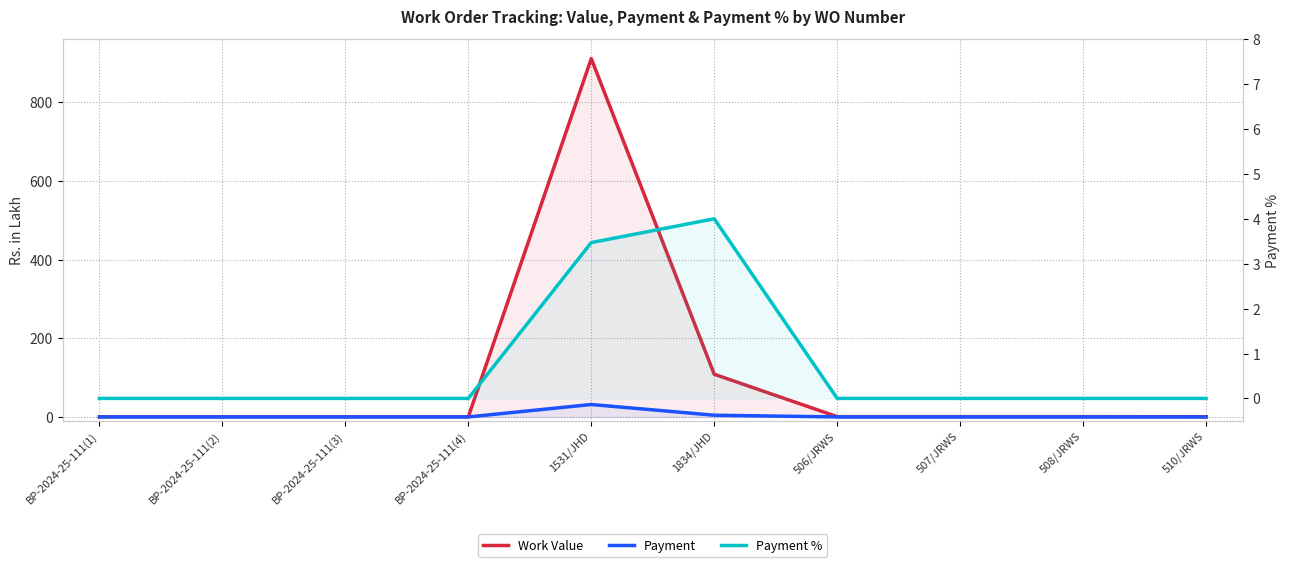

Rank the categories by Work Value value from lowest to highest.

BP-2024-25-111(1), BP-2024-25-111(2), BP-2024-25-111(3), BP-2024-25-111(4), 510/JRWS, 506/JRWS, 507/JRWS, 508/JRWS, 1834/JHD, 1531/JHD